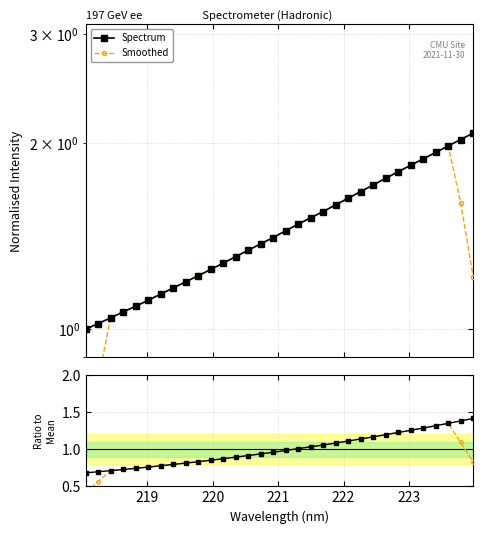

What is the average value of the Smoothed ratio series?

1.0